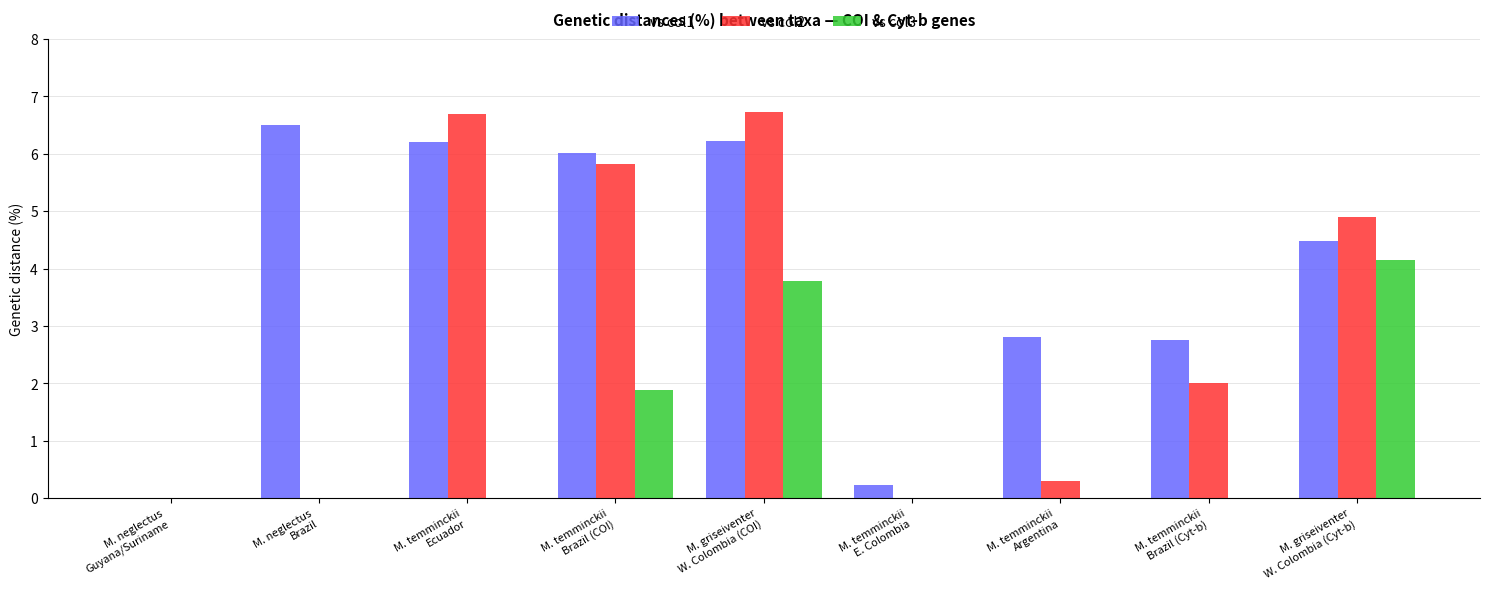

Which series has the largest total across all categories?

vs col1